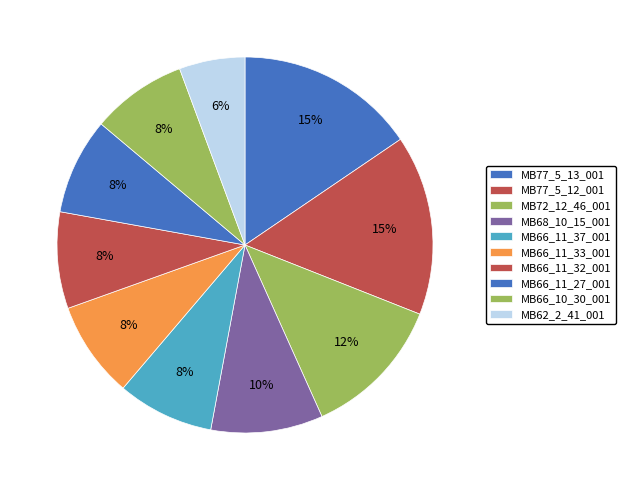

How many segments does this pie chart have?

10